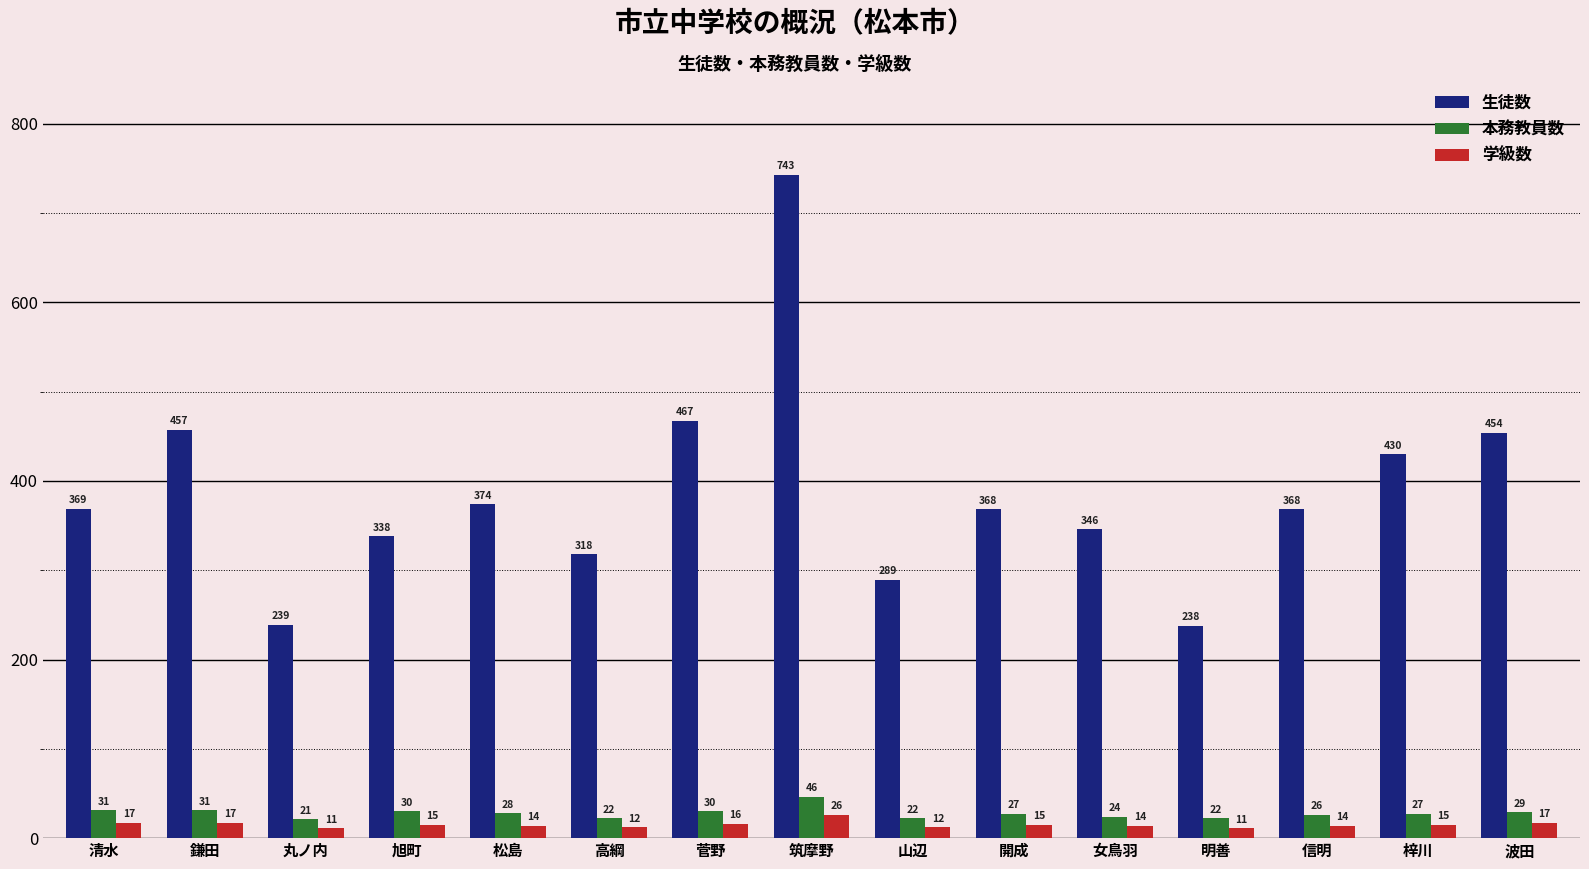

What is the sum of the 本務教員数 values at 筑摩野 and 鎌田?

77